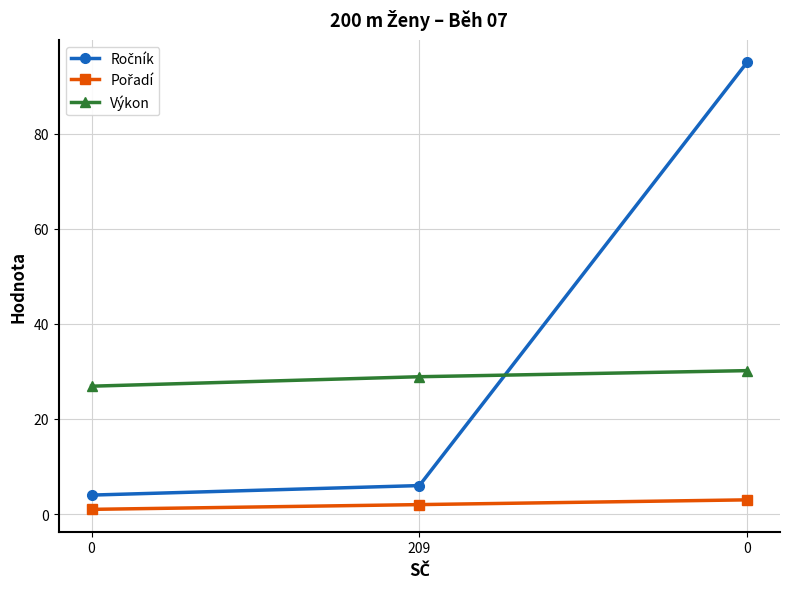

The value of Výkon at 0 is 8.0. True or false?

False